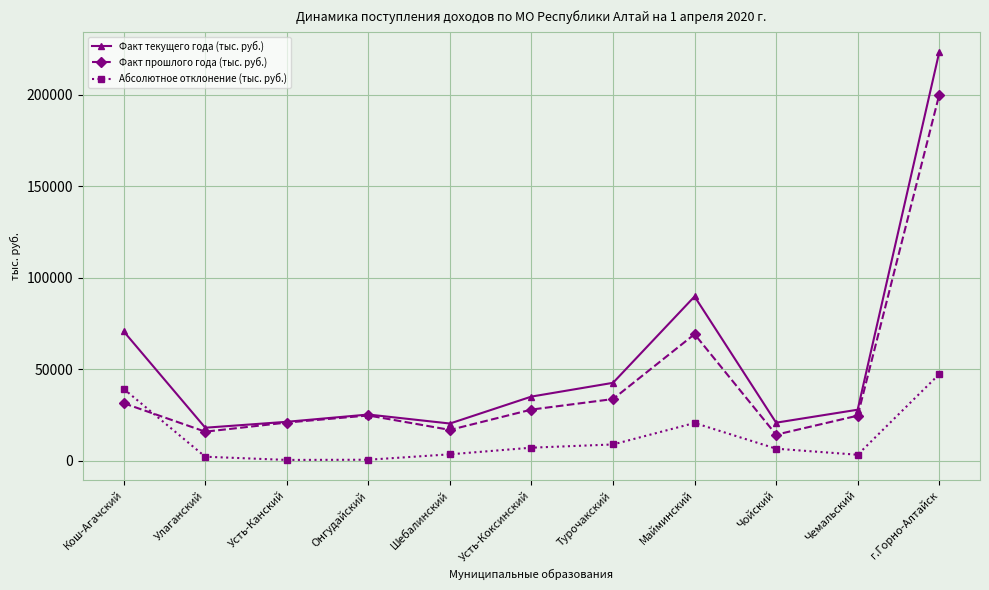

The value of Факт прошлого года (тыс. руб.) at г.Горно-Алтайск is 200019.8. True or false?

True